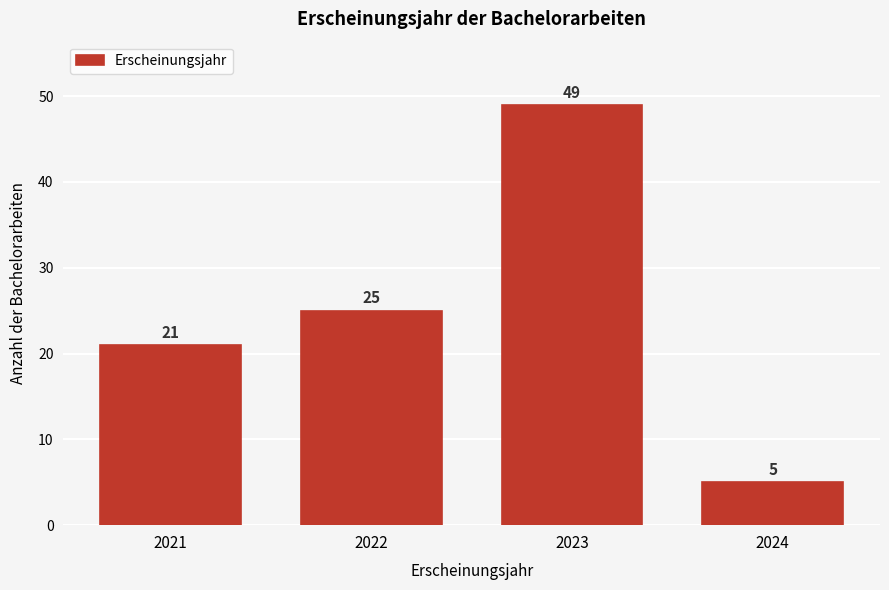

Reading left to right, list all the values displayed in this chart.

21	25	49	5